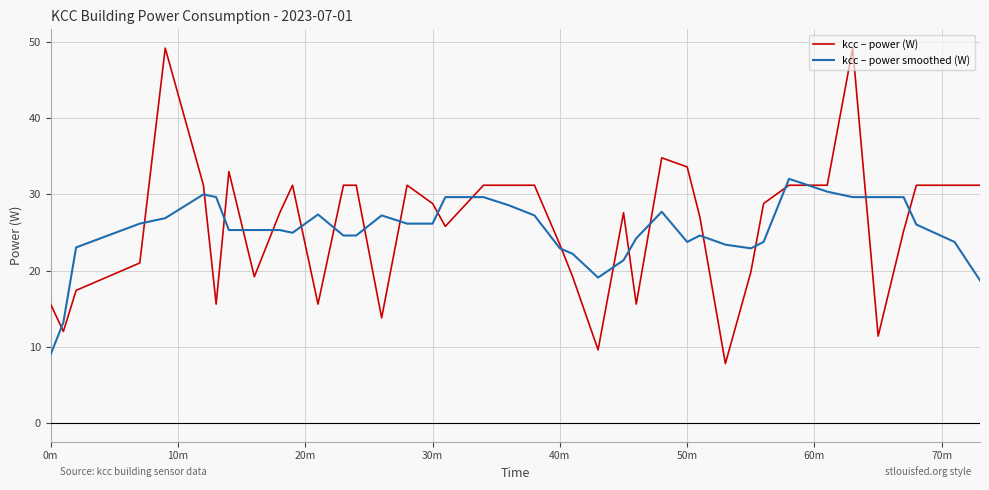

Rank the series by their maximum value, from highest to lowest.

kcc – power (W), kcc – power smoothed (W)